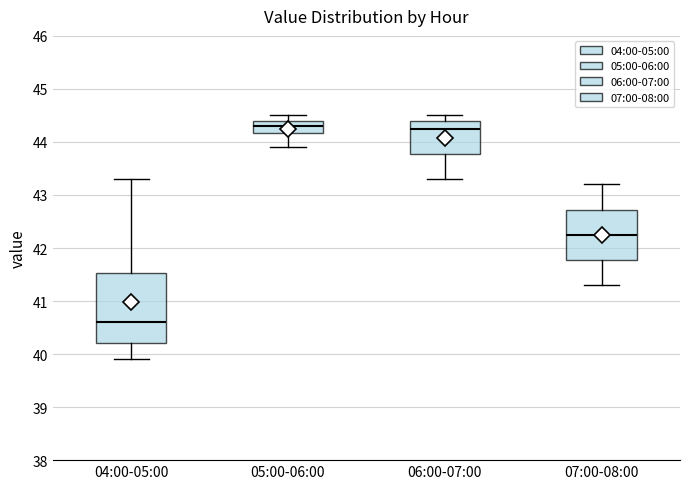

Reading left to right, read every box against the y-axis: the position of its median line, the range the box covers, and the ends of its whiskers. The values are not printed on the chart, so give them approximately, as read against the axis.

04:00-05:00: median 40.6, box 40.2 to 41.5, whiskers 39.9 to 43.3
05:00-06:00: median 44.3, box 44.2 to 44.4, whiskers 43.9 to 44.5
06:00-07:00: median 44.3, box 43.8 to 44.4, whiskers 43.3 to 44.5
07:00-08:00: median 42.3, box 41.8 to 42.7, whiskers 41.3 to 43.2